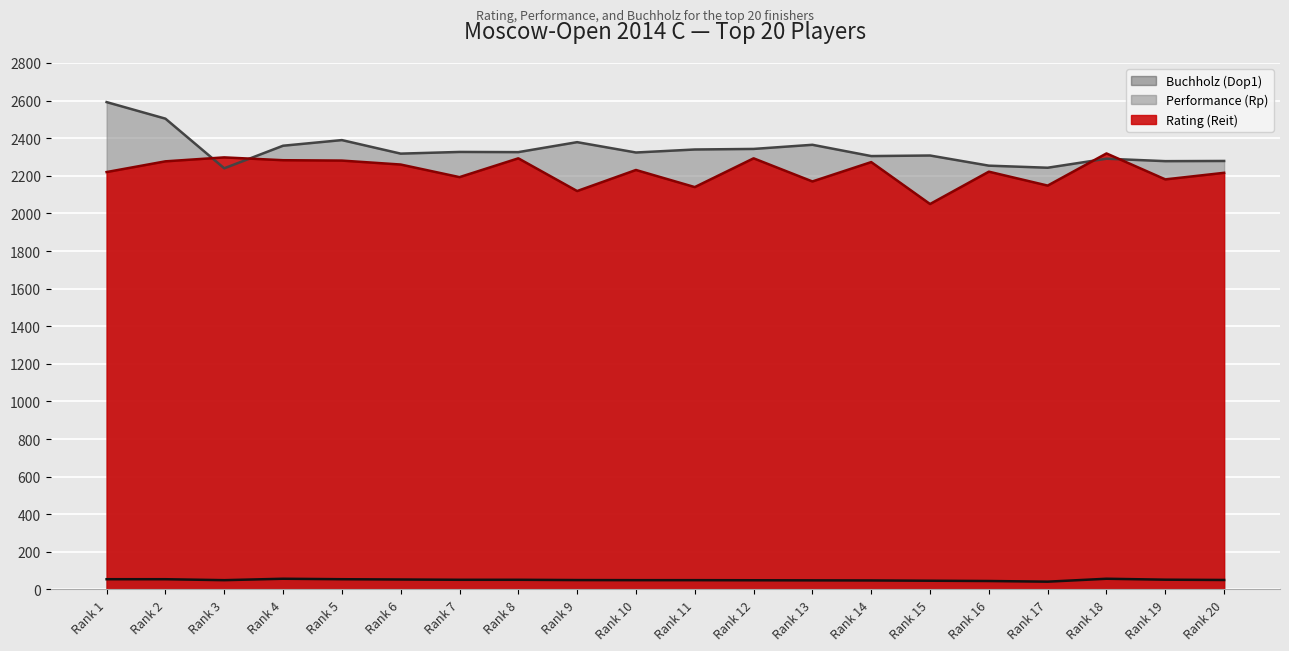

What is the sum of all Performance (Rp) values?

46766.0